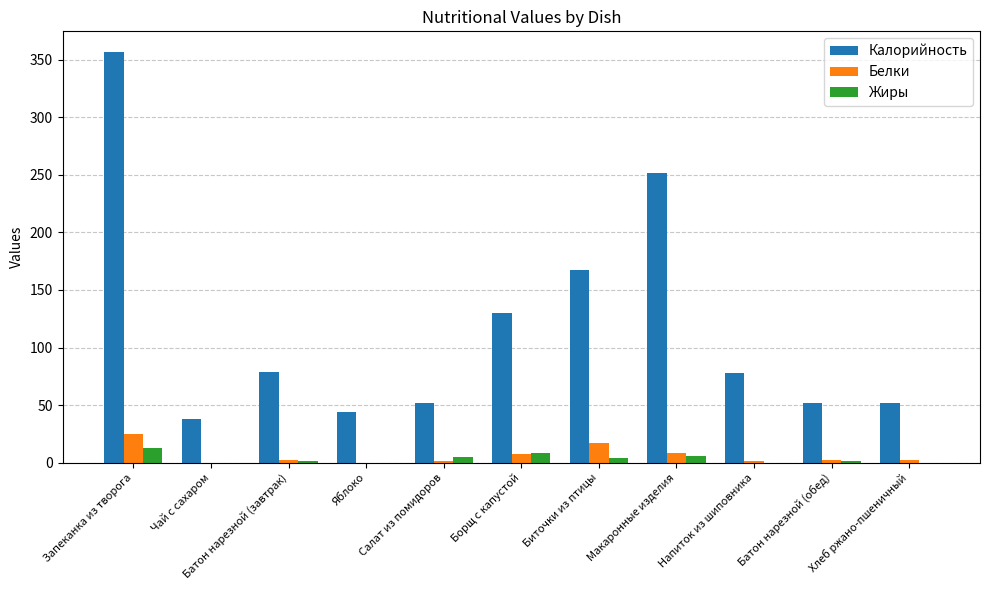

Between Борщ с капустой and Макаронные изделия, which series saw the biggest shift?

Калорийность